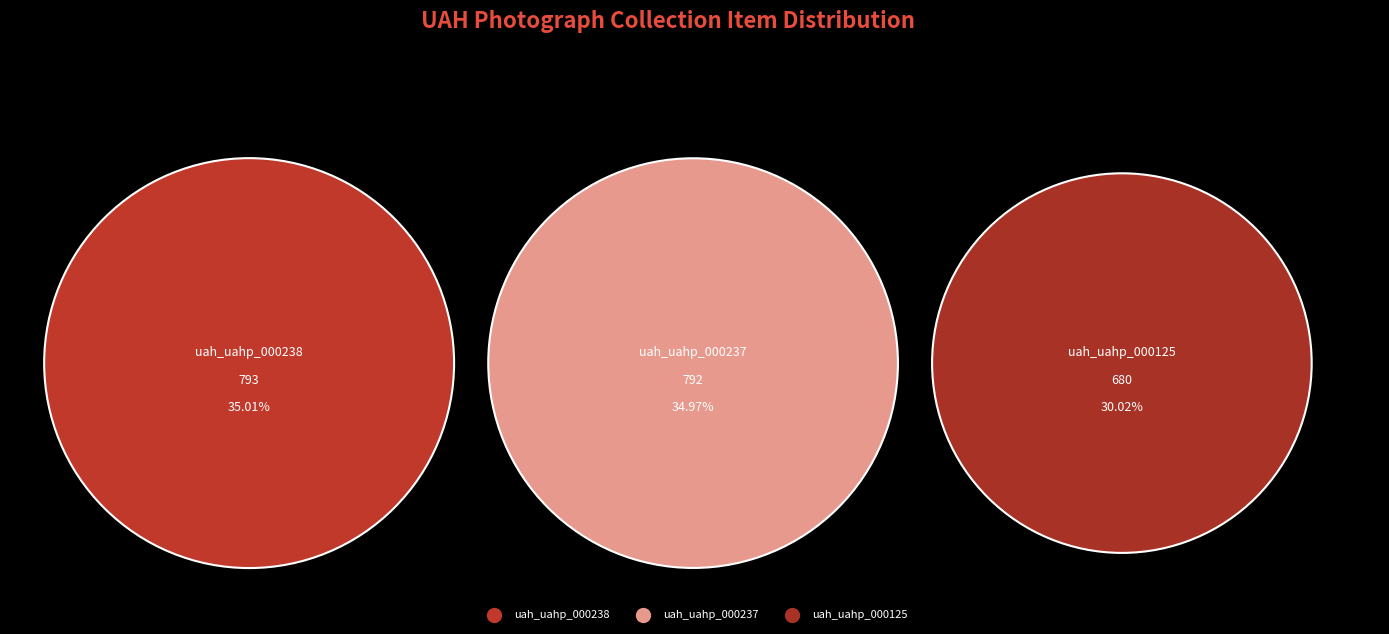

Rank the categories by value from highest to lowest.

uah_uahp_000238, uah_uahp_000237, uah_uahp_000125